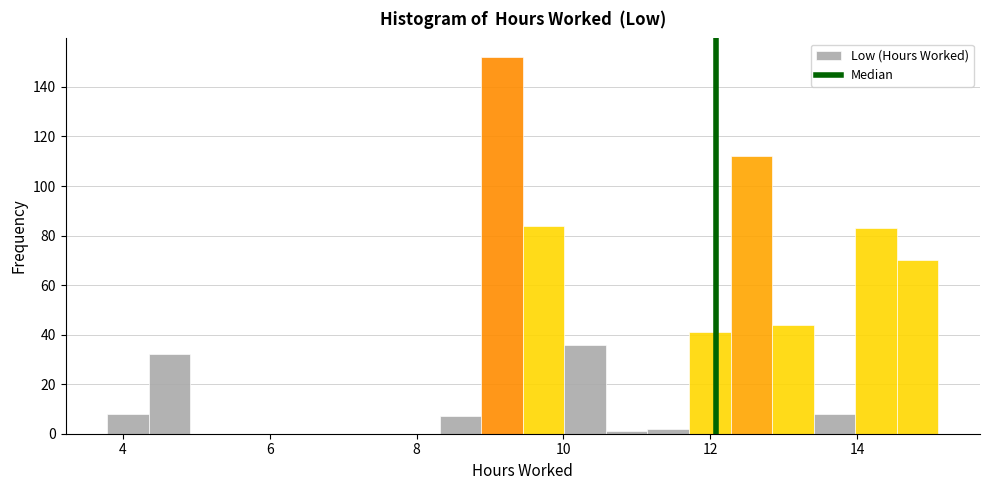

Read against the x-axis, roughly where is the centre of the tallest bar?

9.2